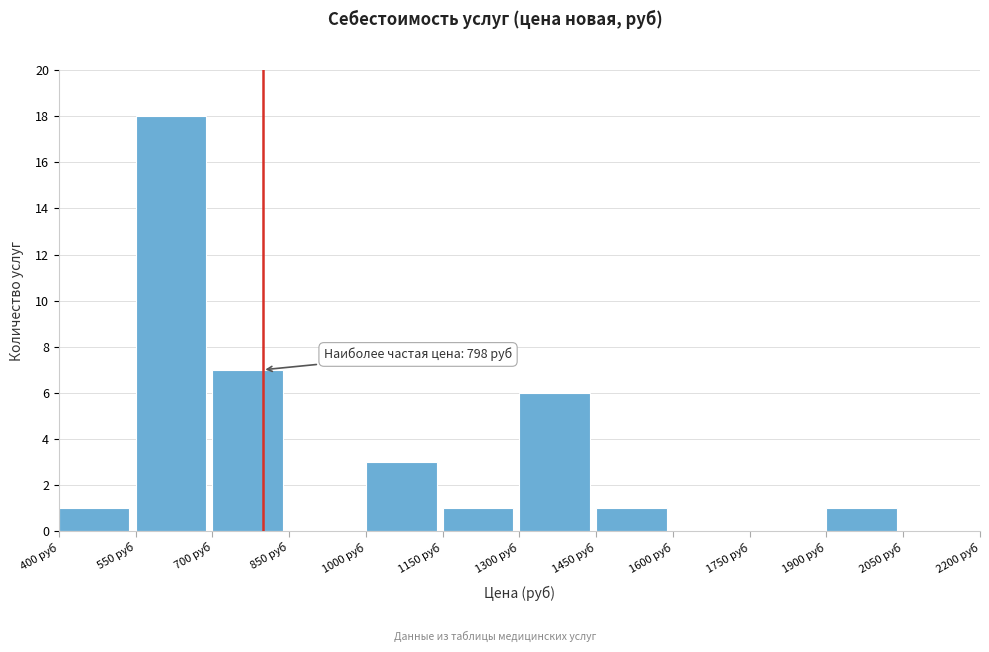

Which range on the x-axis has the tallest bar?

550 to 700